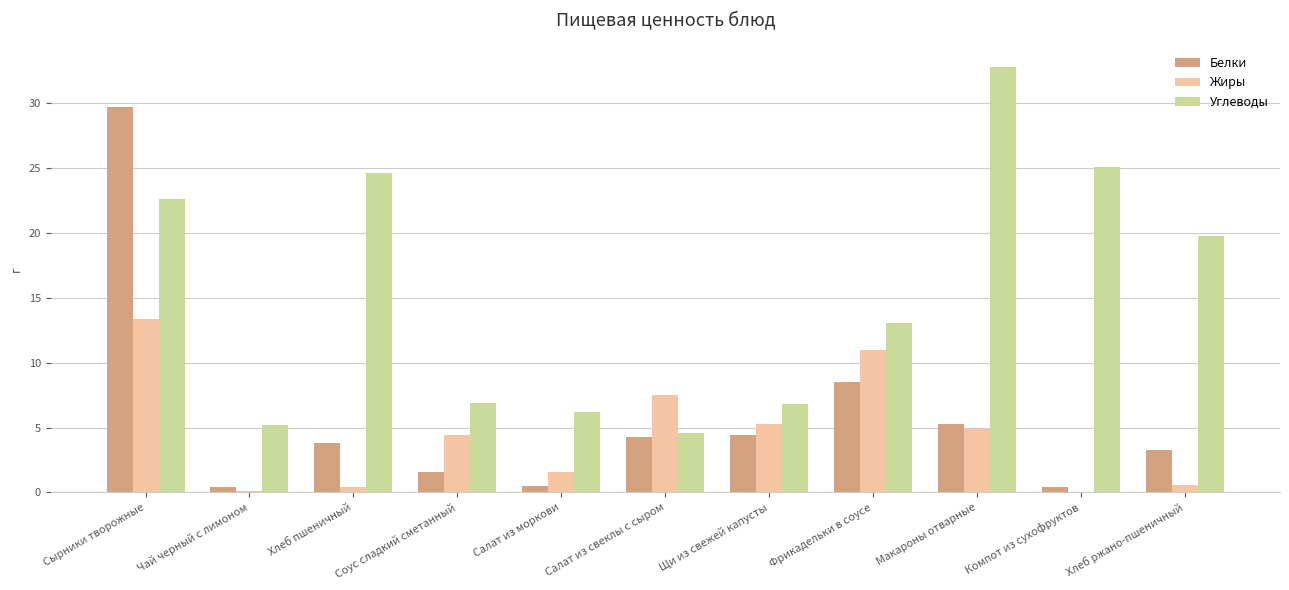

Is the value of Белки at Компот из сухофруктов greater than the value of Жиры at Соус сладкий сметанный?

No